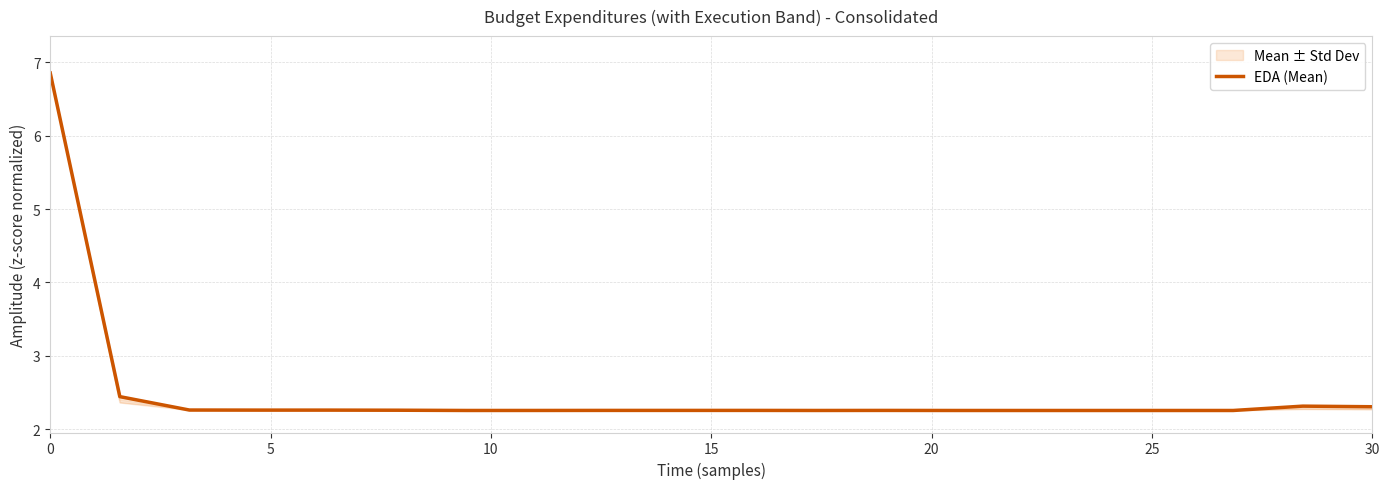

What is the highest value of the EDA (Mean) series?

6.9